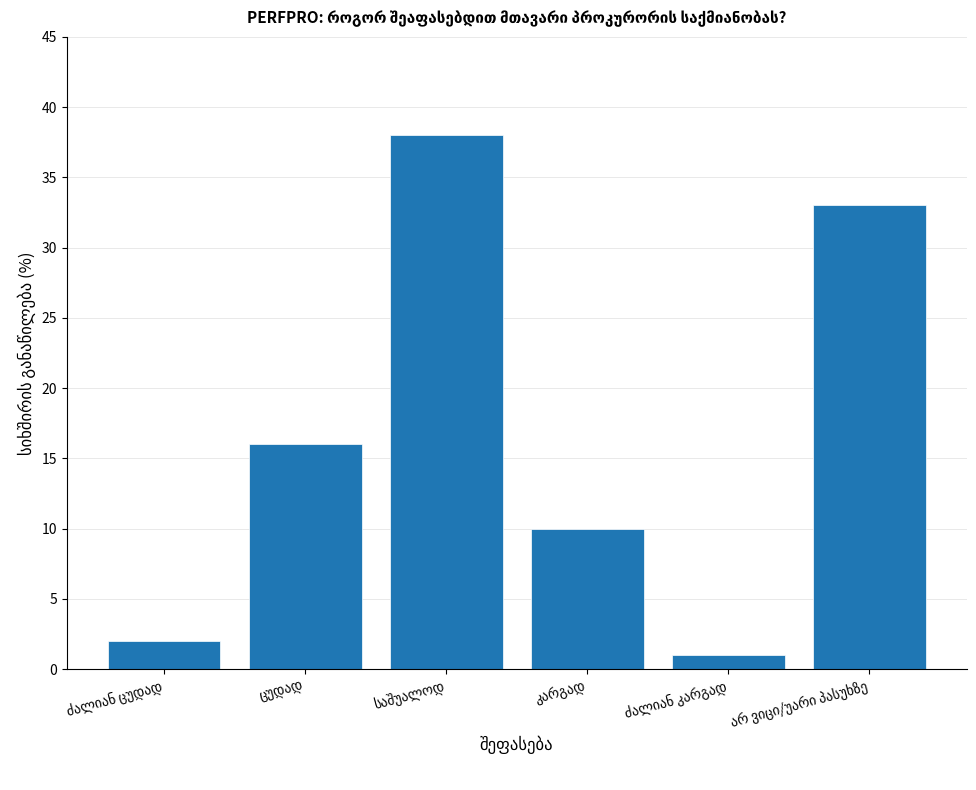

What is the greatest value displayed?

38